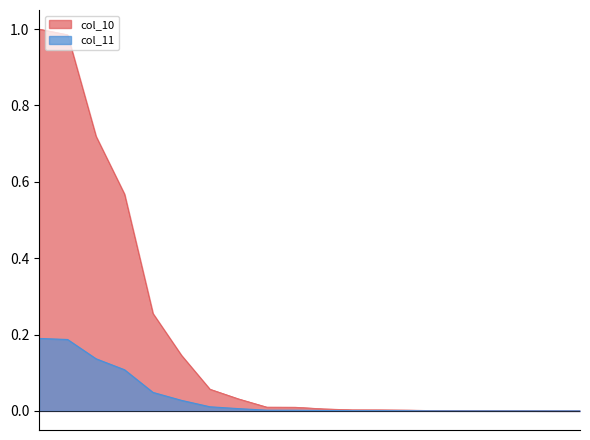

True or false: col_11 has more than 0 points higher than both neighbors.

True